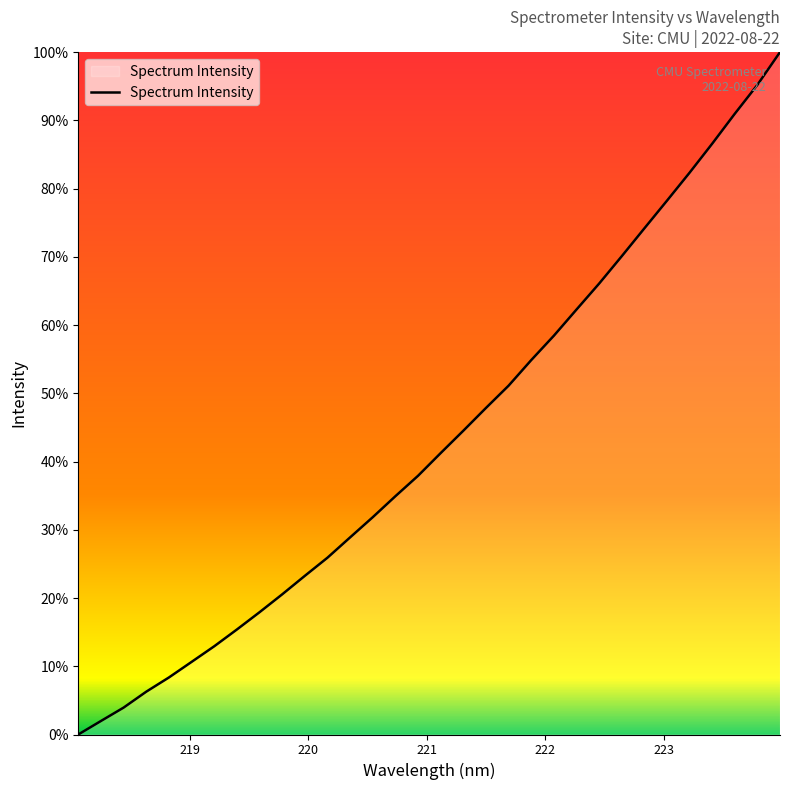

Is this an area chart (filled region under the line)?

Yes